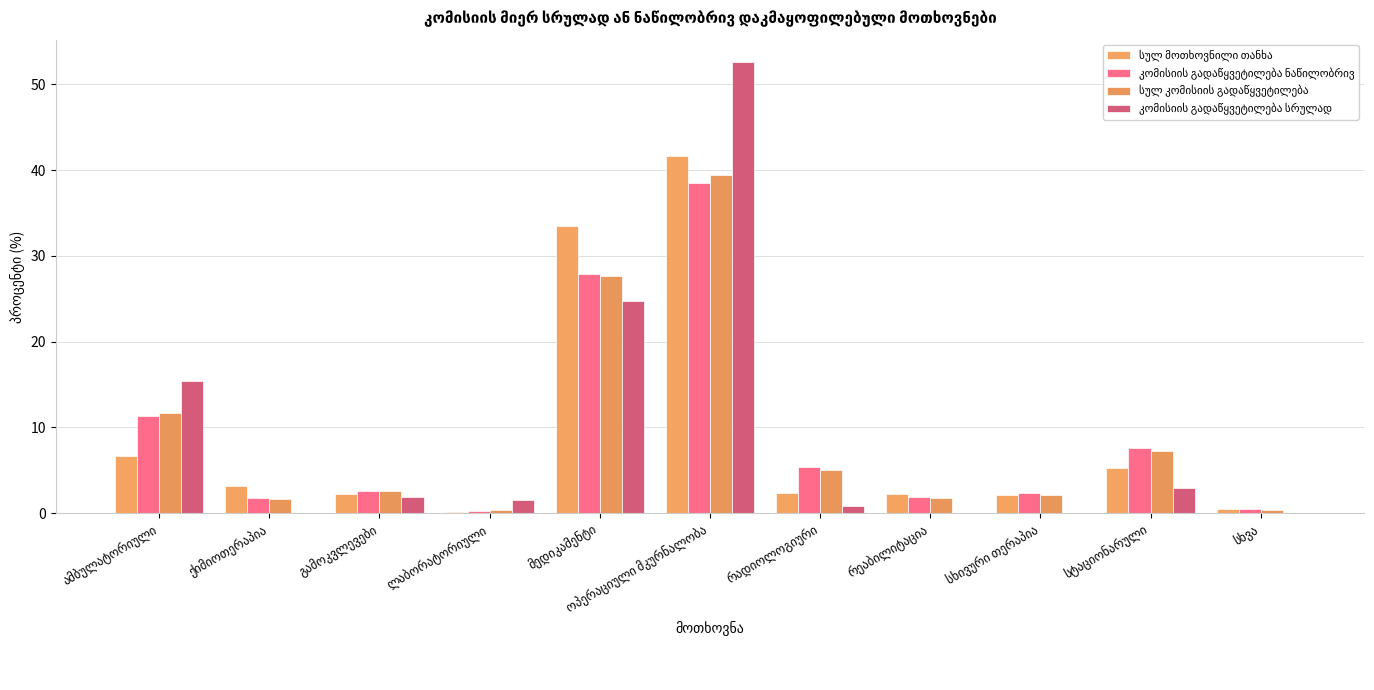

What is the spread (max minus min) of values at ოპერაციული მკურნალობა?

14.1